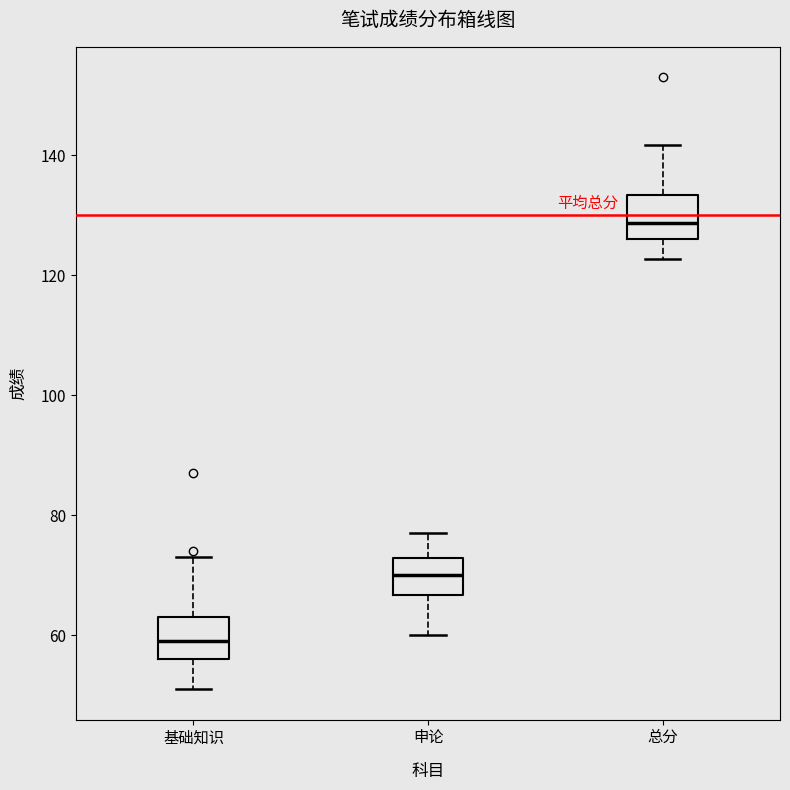

Reading left to right, read every box against the y-axis: the position of its median line, the range the box covers, and the ends of its whiskers. The values are not printed on the chart, so give them approximately, as read against the axis.

基础知识: median 60, box 56 to 64, whiskers 52 to 74
申论: median 70, box 66 to 72, whiskers 60 to 78
总分: median 128, box 126 to 134, whiskers 122 to 142